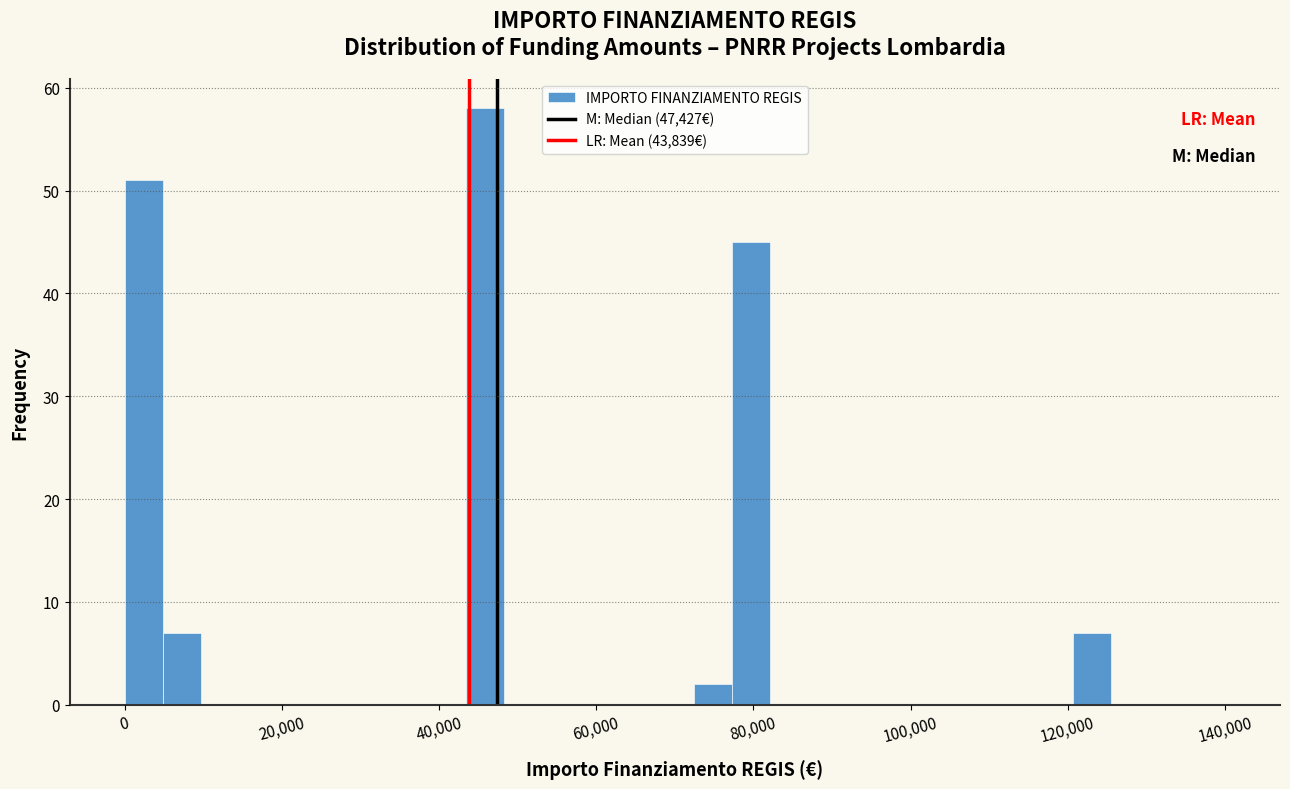

Around what value on the x-axis is the tallest bar? Give the approximate position of its centre, as read against the axis.

46000